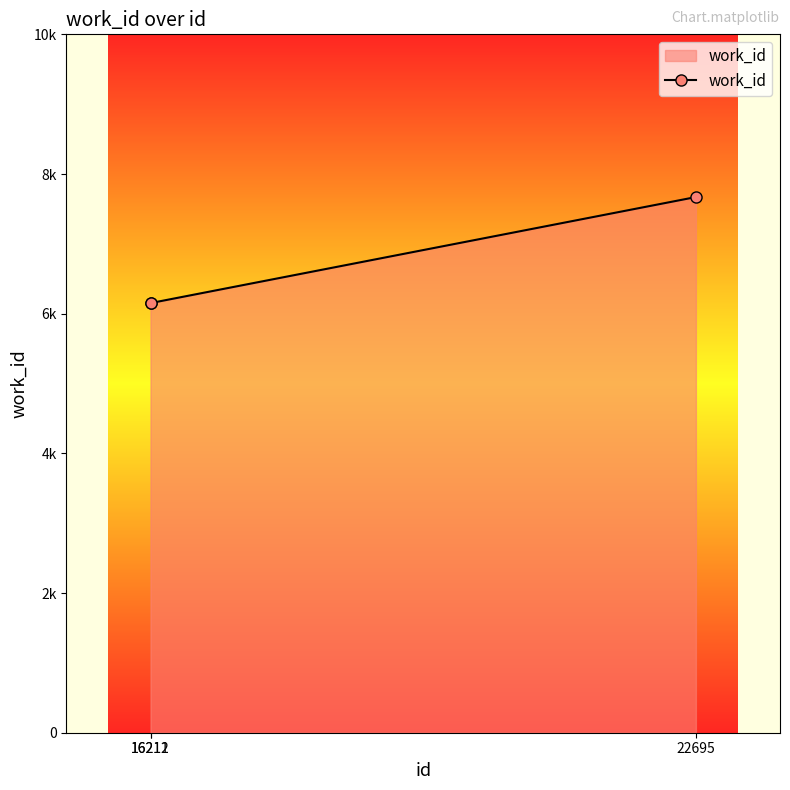

Is it true that the value at 16212 is 6152?

True